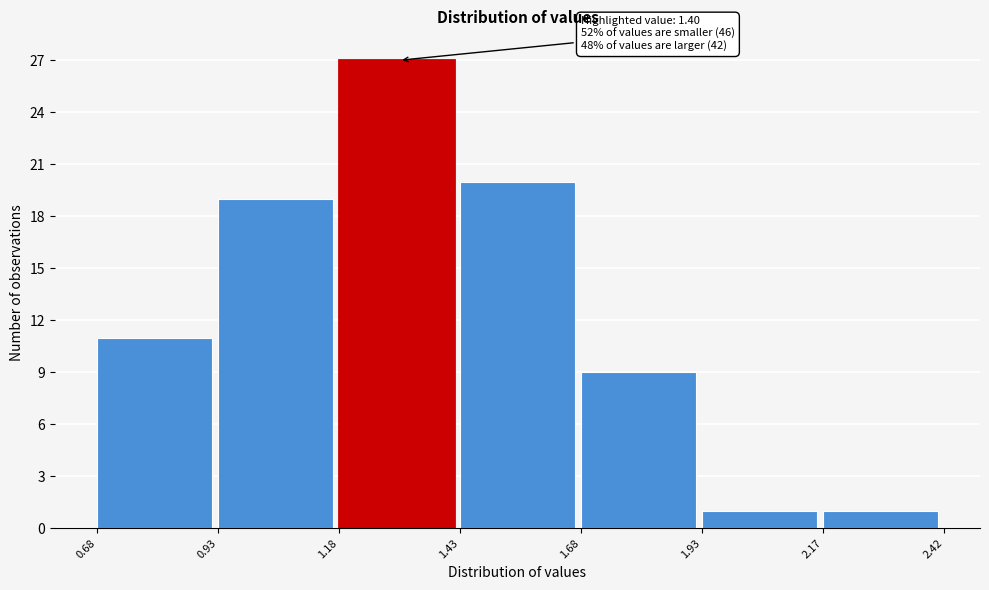

Over which range of the x-axis is the bar tallest?

1.18 to 1.43